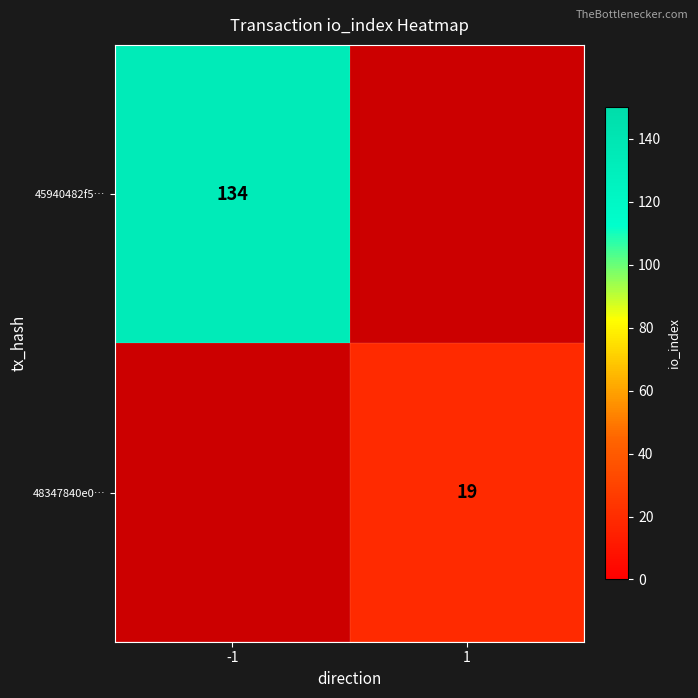

The 48347840e0… series shows 11 at 1. True or false?

False